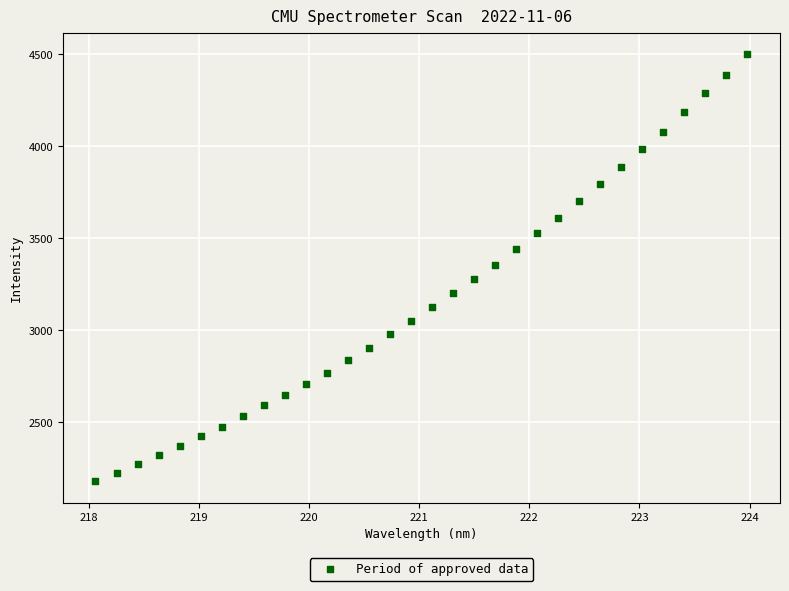

What is the range of Y values (max minus min)?

2321.1